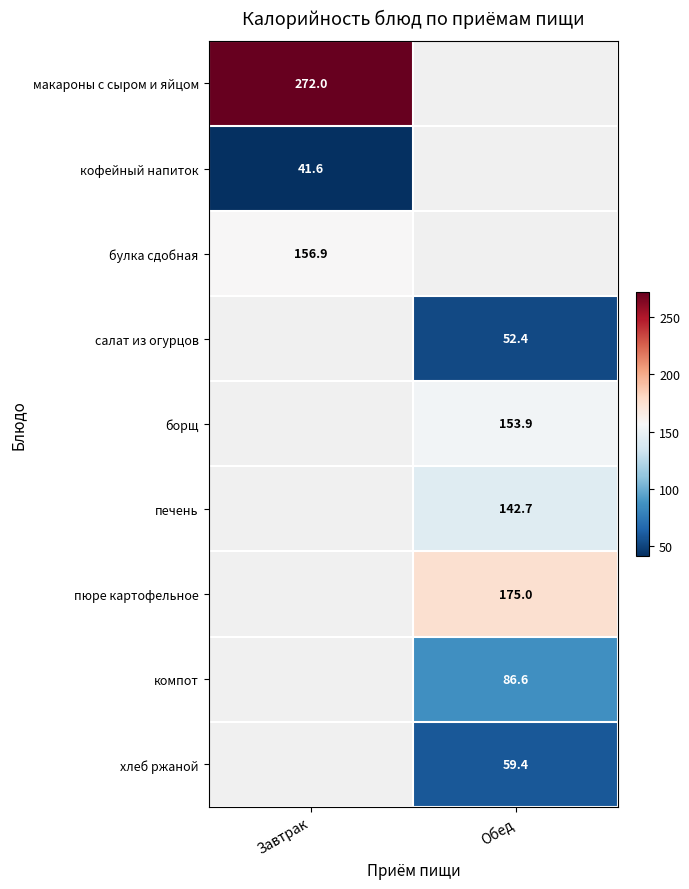

At how many categories does at least one series exceed 98?

2